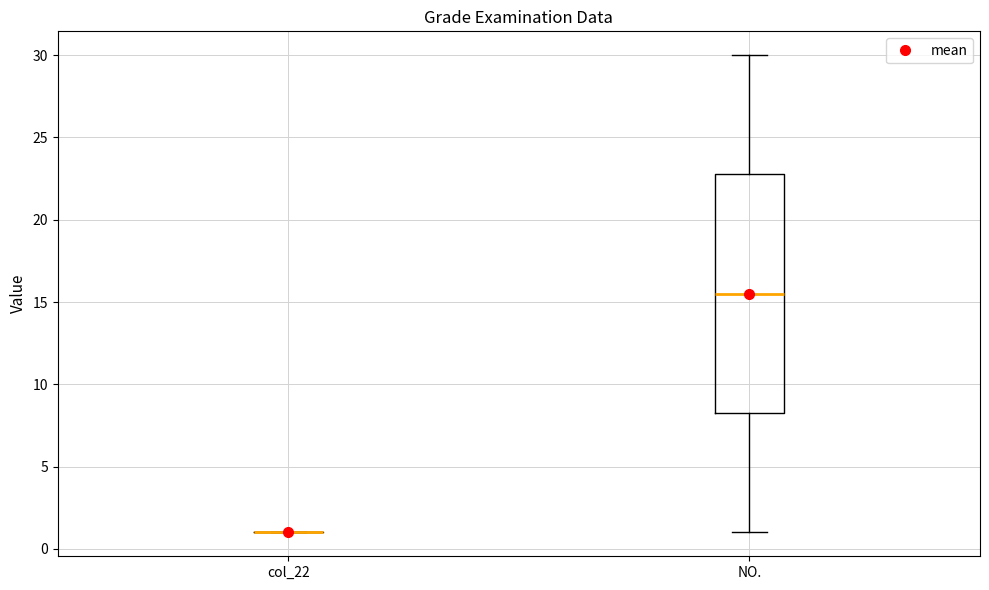

Reading left to right, transcribe this box plot: for each box, give where its median line is, the range the box spans, and where its two whiskers end, as read against the y-axis. The values are not printed on the chart, so give them approximately, as read against the axis.

col_22: box collapsed to a line at 1.0, whiskers 1.0 to 1.0
NO.: median 15.5, box 8.5 to 23.0, whiskers 1.0 to 30.0